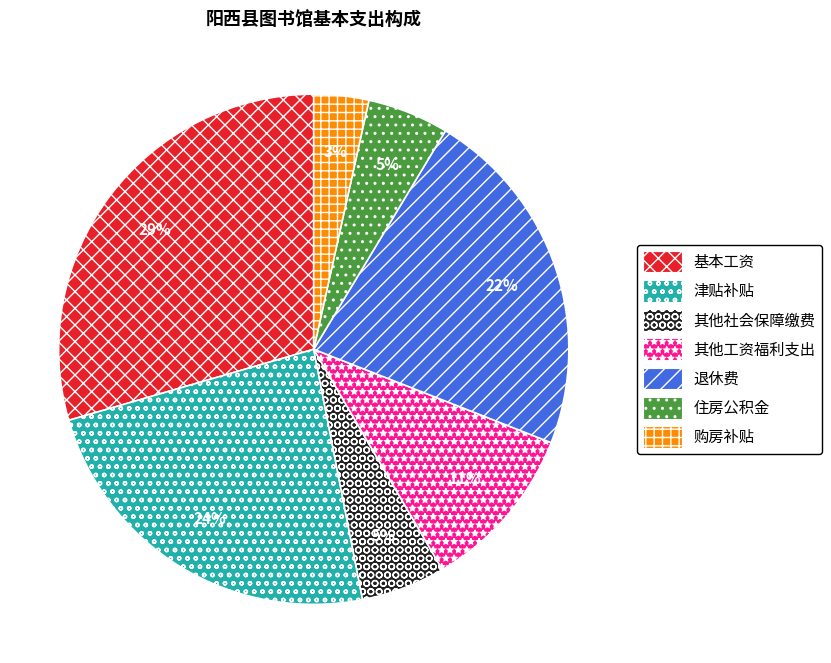

Which category has the biggest portion of the pie?

基本工资